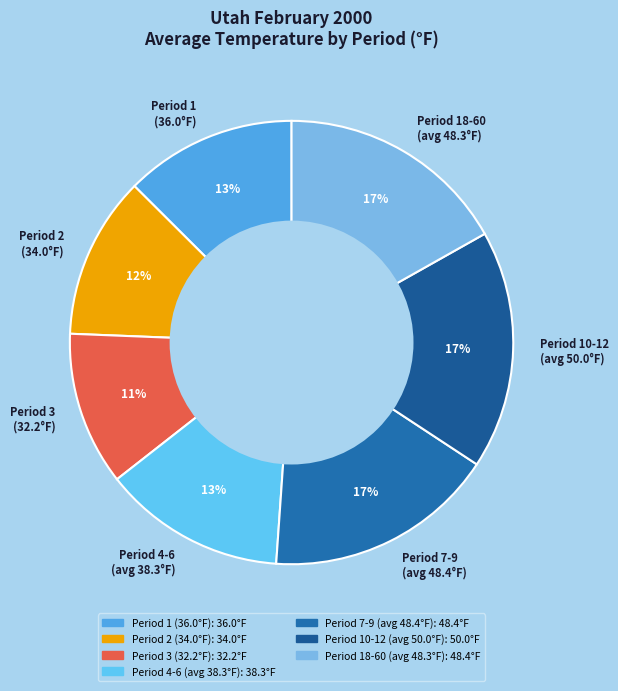

The Period 18-60 (avg 48.3°F) slice represents 17% of the pie. True or false?

True